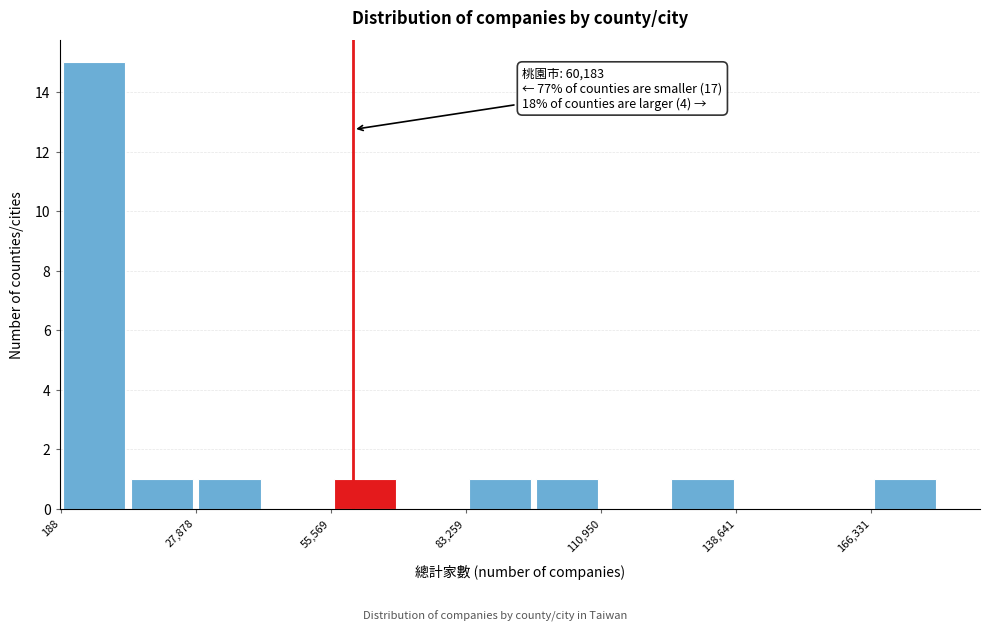

Read against the x-axis, roughly where is the centre of the tallest bar?

5000